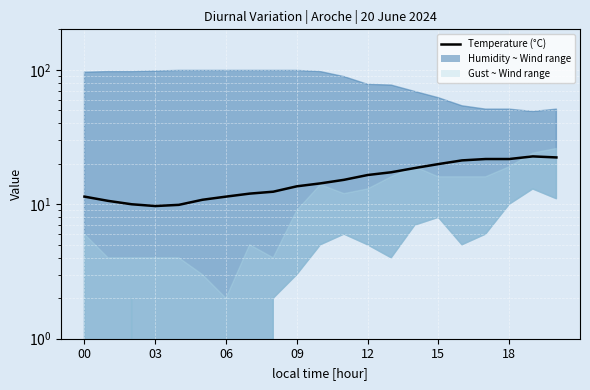

How many values are below 14?

10